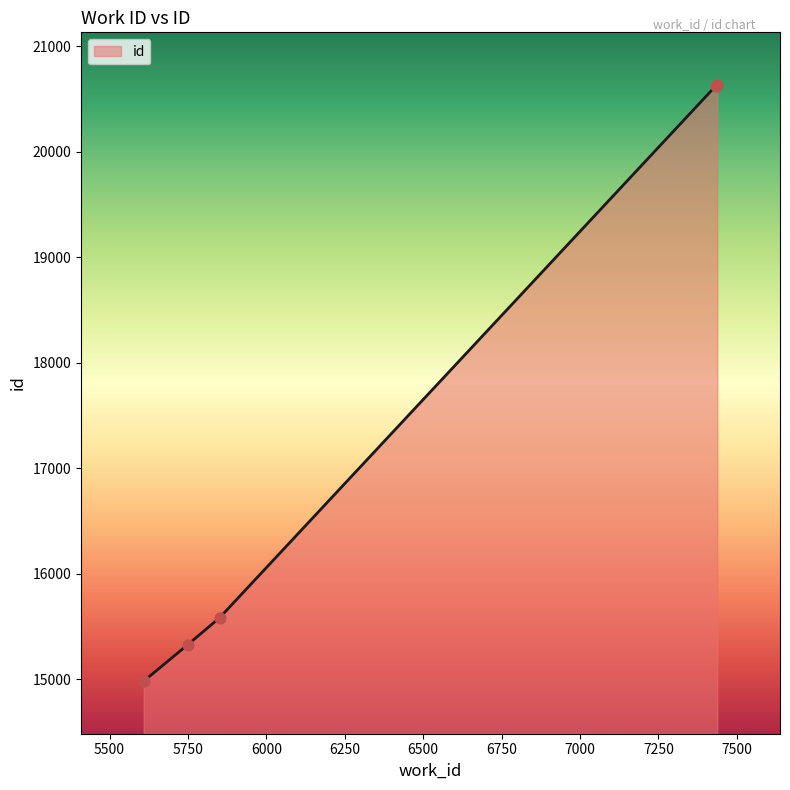

What is the greatest value displayed?

20630